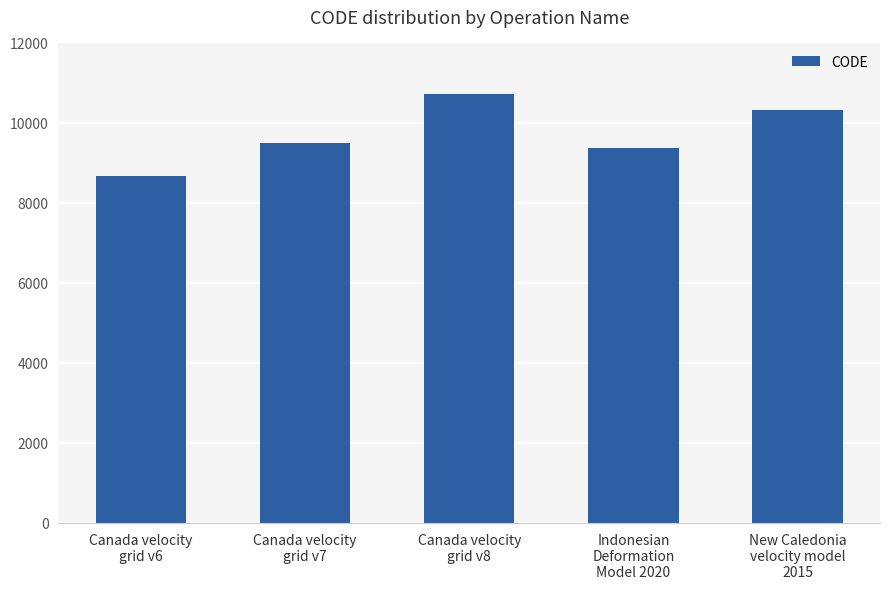

Rank the categories by value from highest to lowest.

Canada velocity
grid v8, New Caledonia
velocity model
2015, Canada velocity
grid v7, Indonesian
Deformation
Model 2020, Canada velocity
grid v6